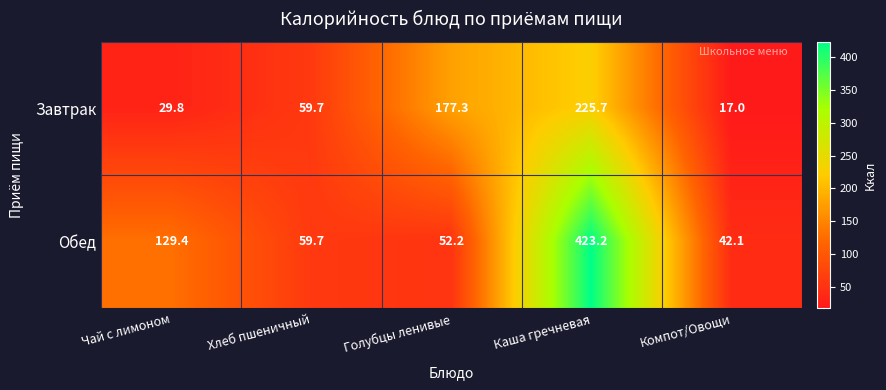

What is the difference between the Завтрак values at Каша гречневая and Компот/Овощи?

208.7